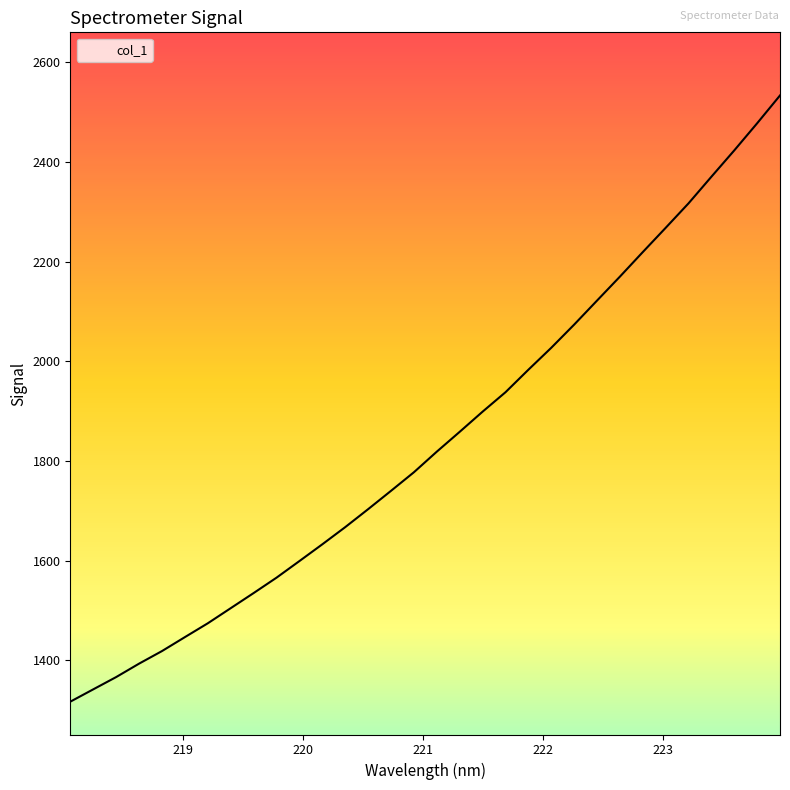

What is the difference between the maximum and minimum values?

1216.7